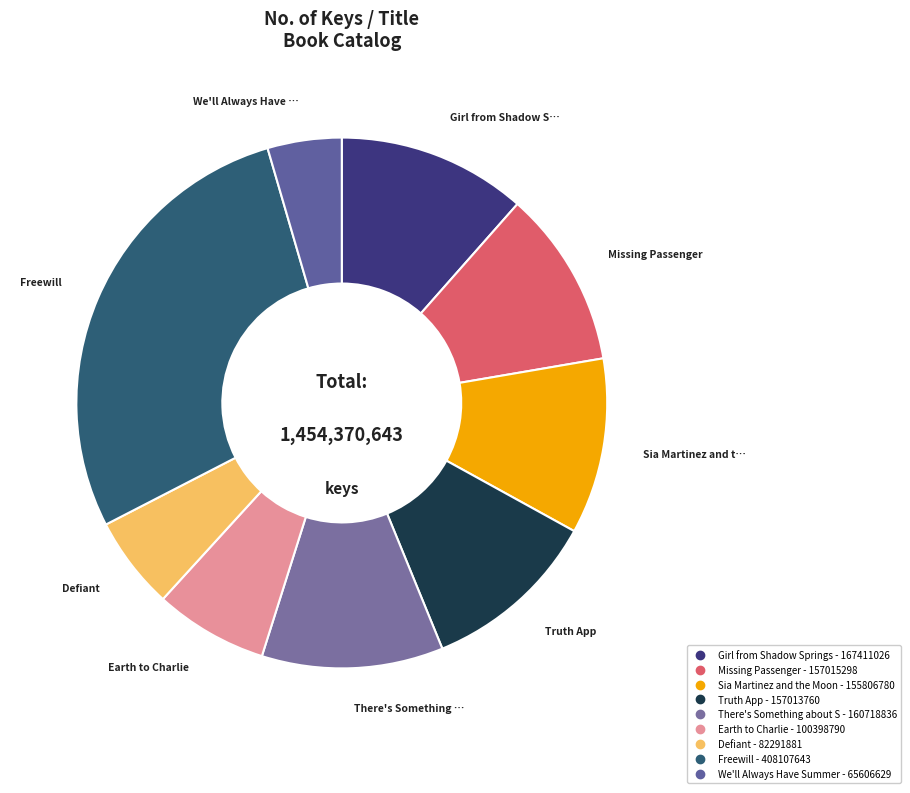

Count the number of slices in the pie.

9